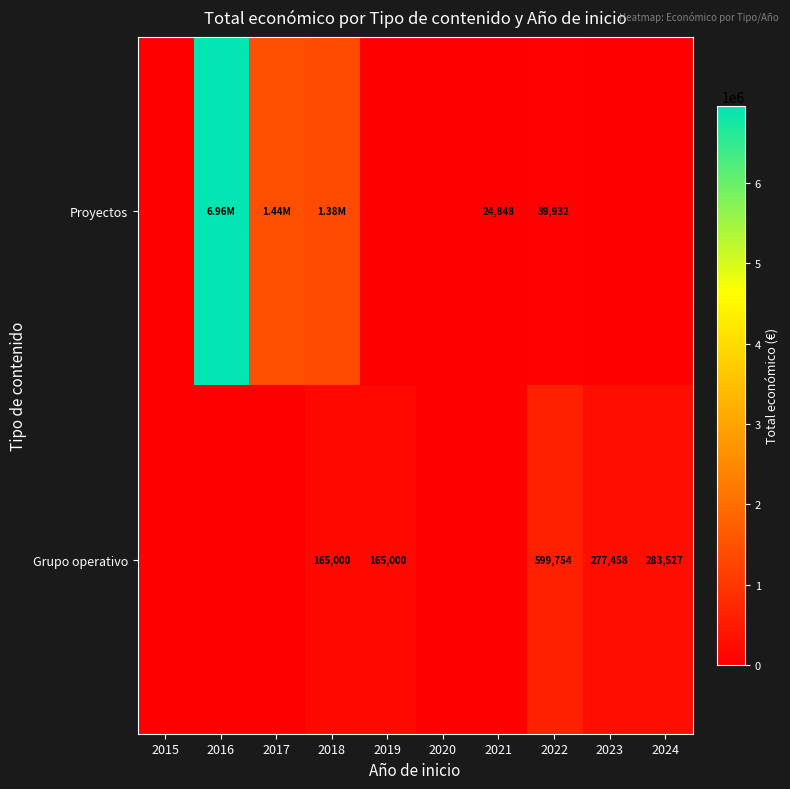

What is the total value across all series at 2016?

6960293